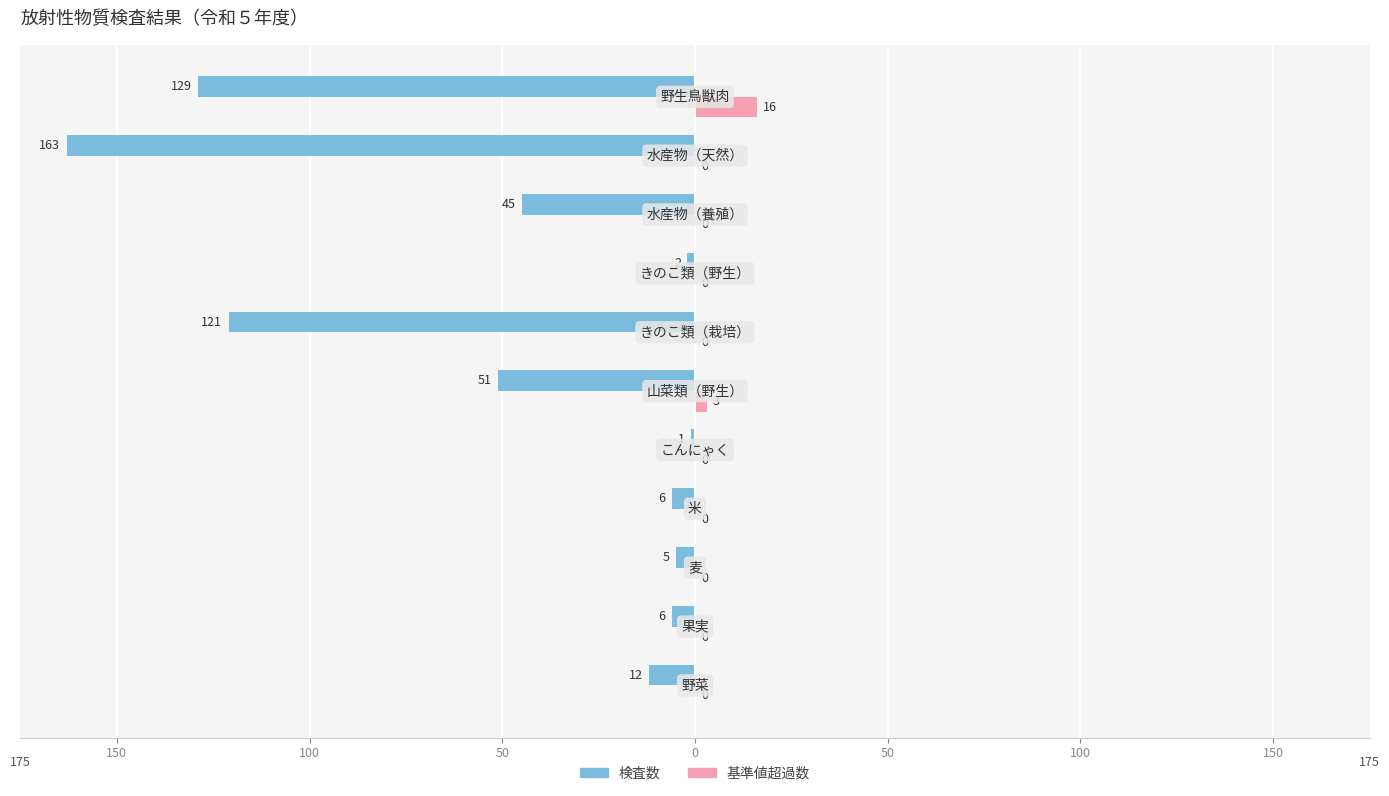

What are all the series names shown in the legend?

検査数, 基準値超過数